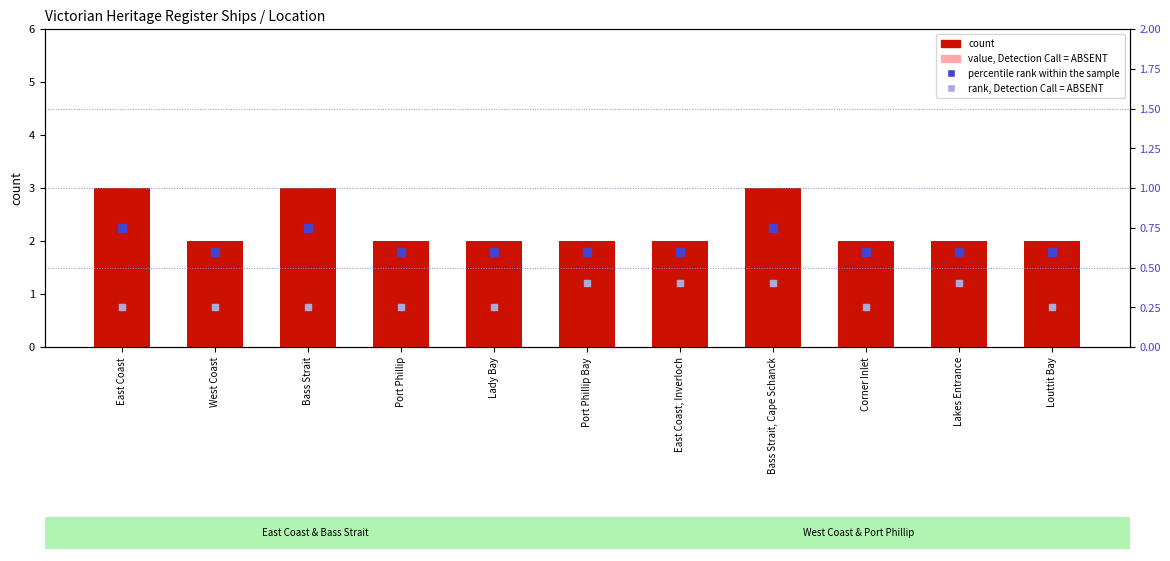

At how many categories does at least one series exceed 0?

11